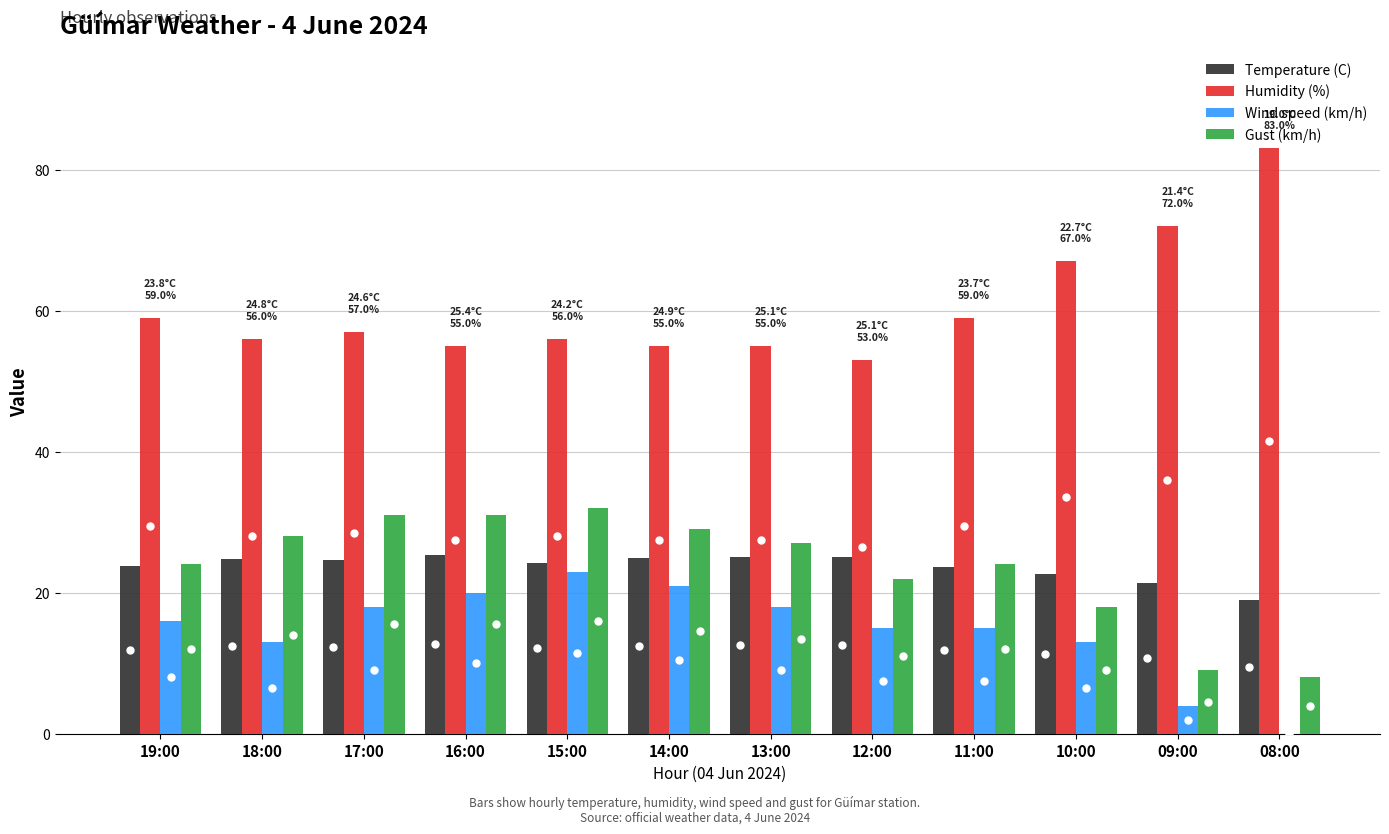

What are all the series names shown in the legend?

Temperature (C), Humidity (%), Wind speed (km/h), Gust (km/h)